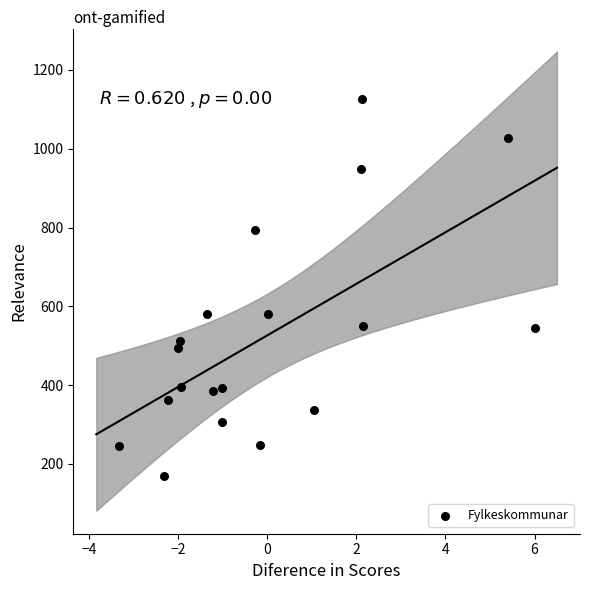

What is the range of X values (max minus min)?

9.3